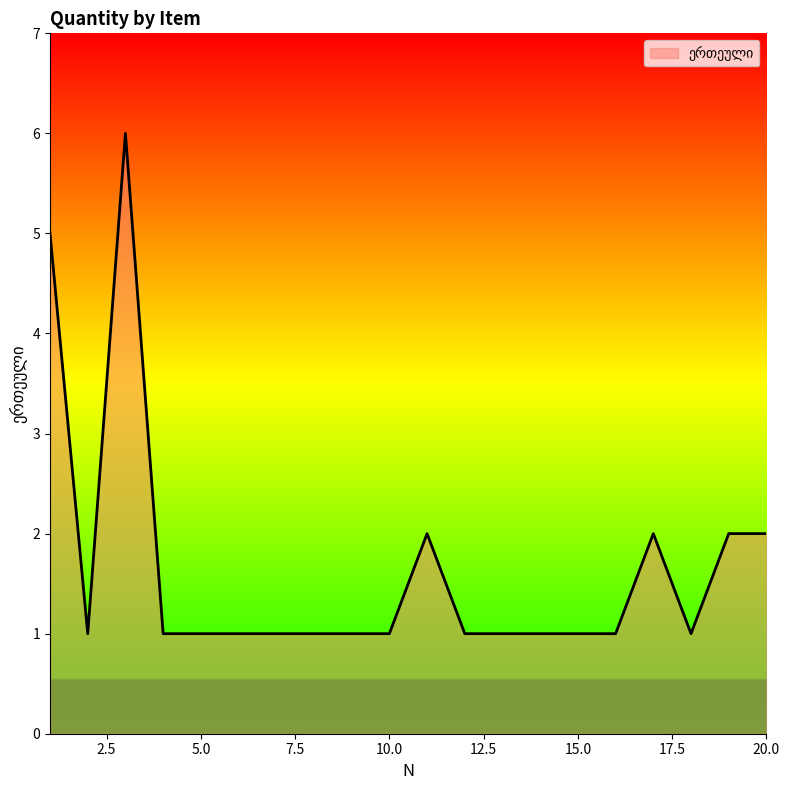

What is the difference between the second highest and second lowest values?

4